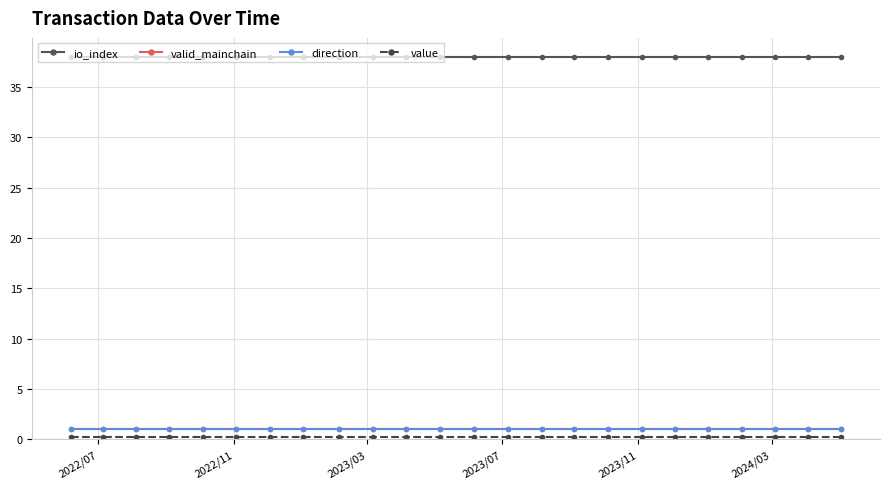

Does the chart have visible grid lines?

Yes